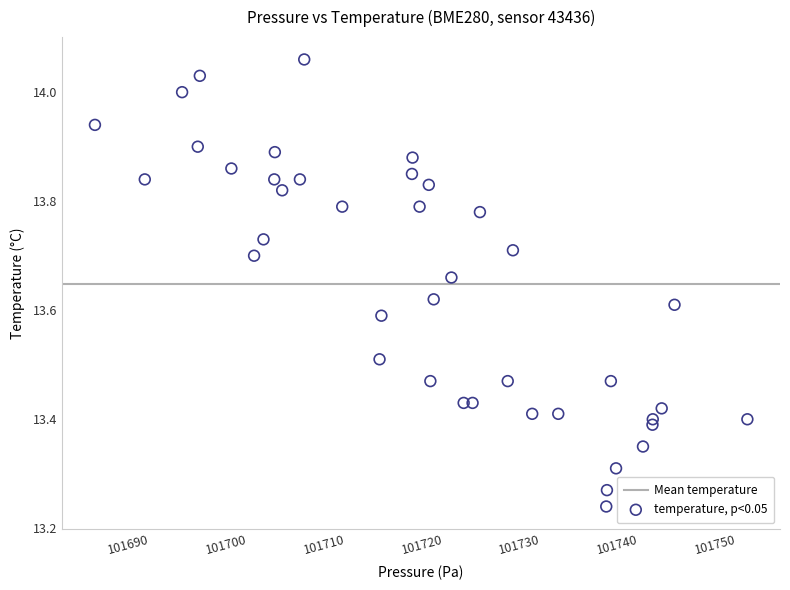

What is the range of X values (max minus min)?

66.6